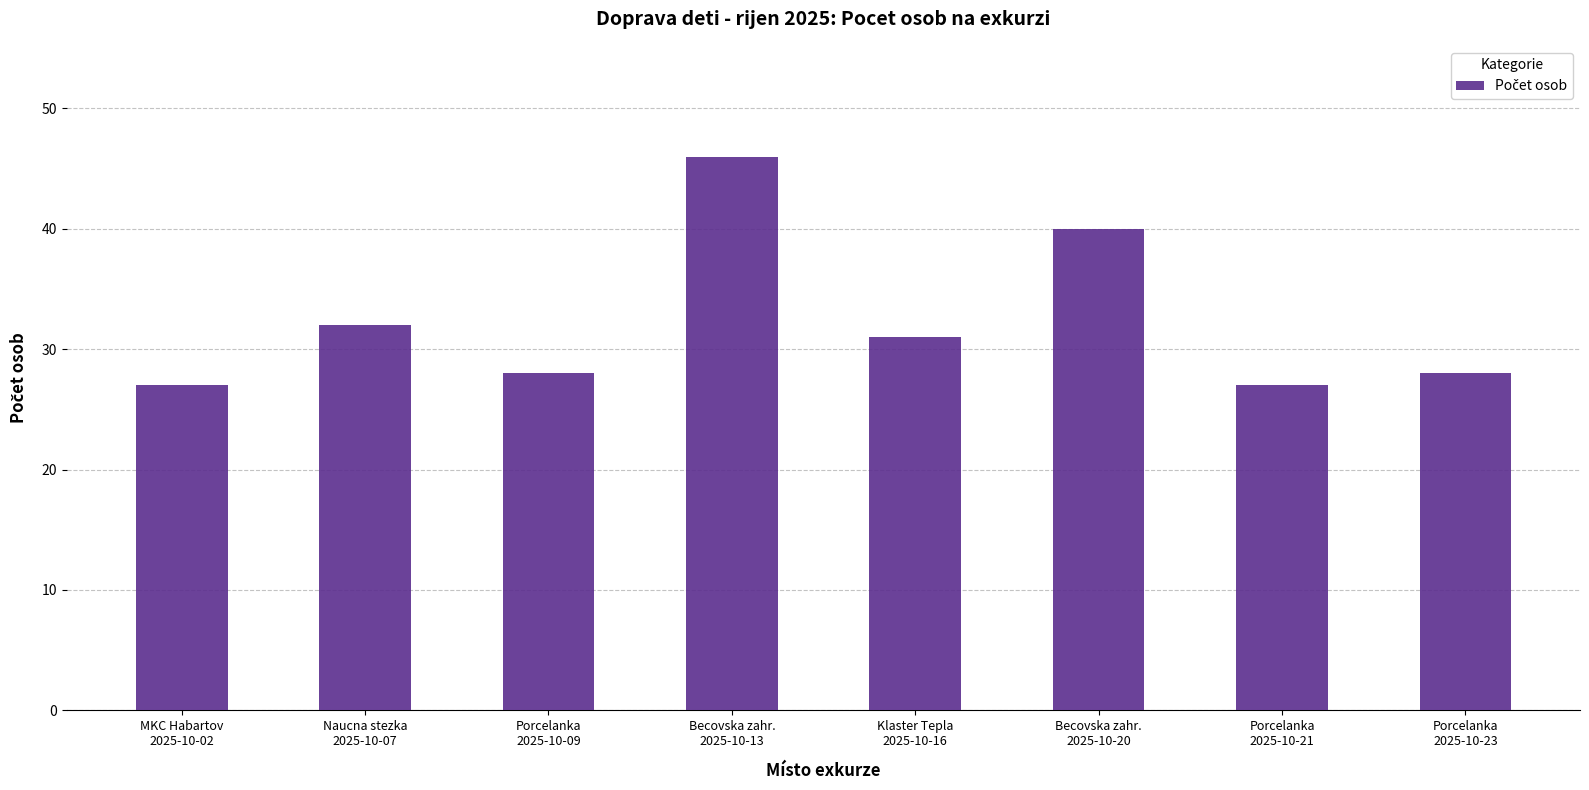

What is the label of the 5th bar from the left?

Klaster Tepla
2025-10-16